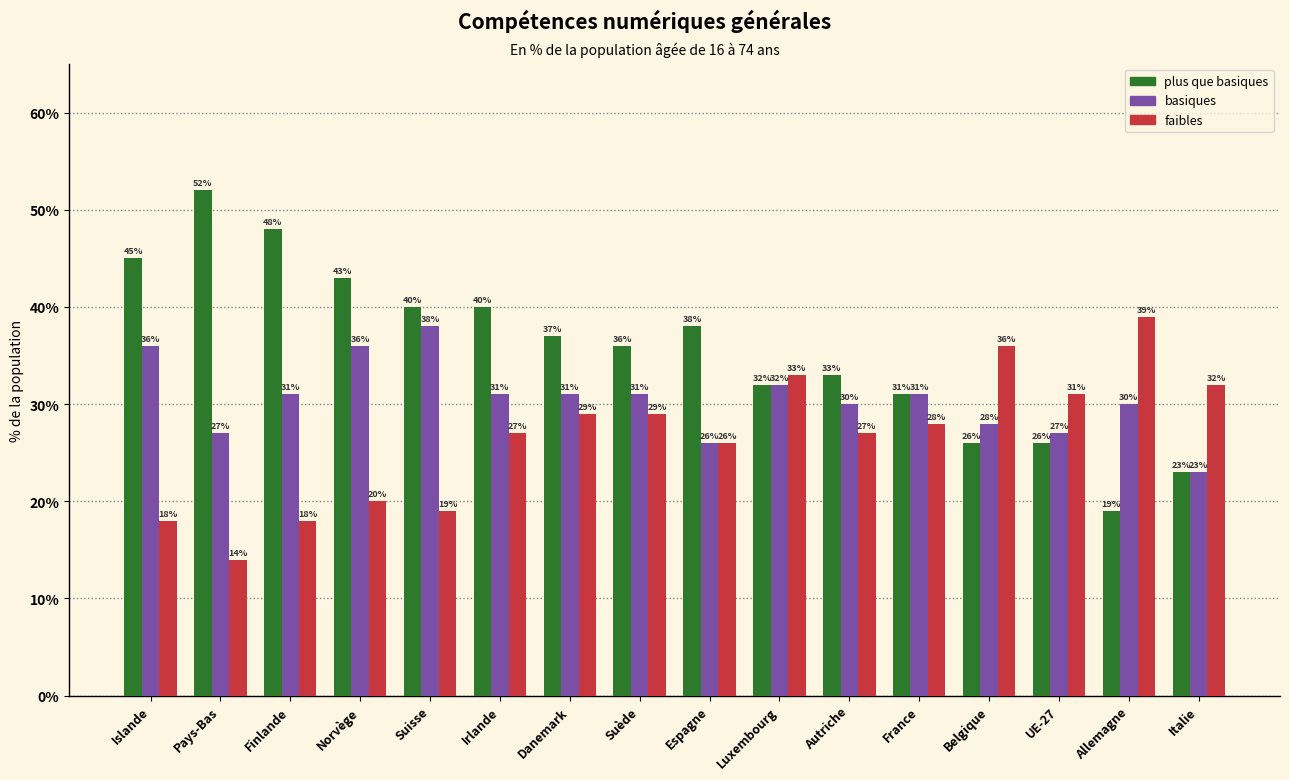

Reading left to right, what are all the values shown in this chart?

plus que basiques: 45	52	48	43	40	40	37	36	38	32	33	31	26	26	19	23
basiques: 36	27	31	36	38	31	31	31	26	32	30	31	28	27	30	23
faibles: 18	14	18	20	19	27	29	29	26	33	27	28	36	31	39	32